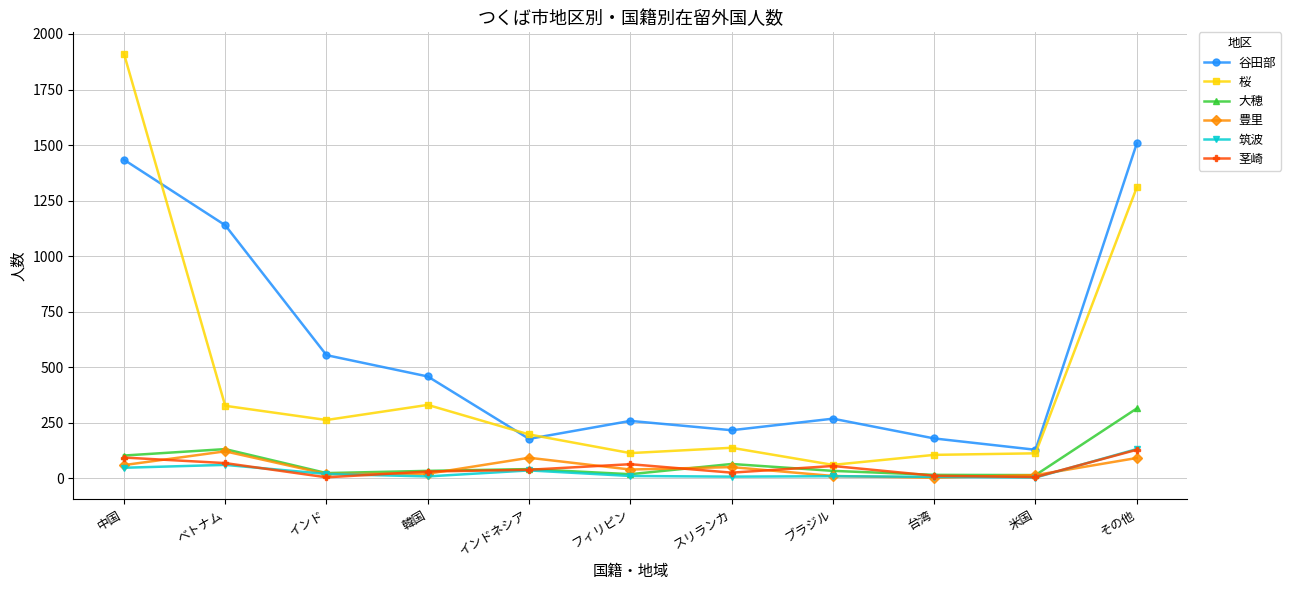

Is the value of 桜 at インド greater than the value of 豊里 at その他?

Yes